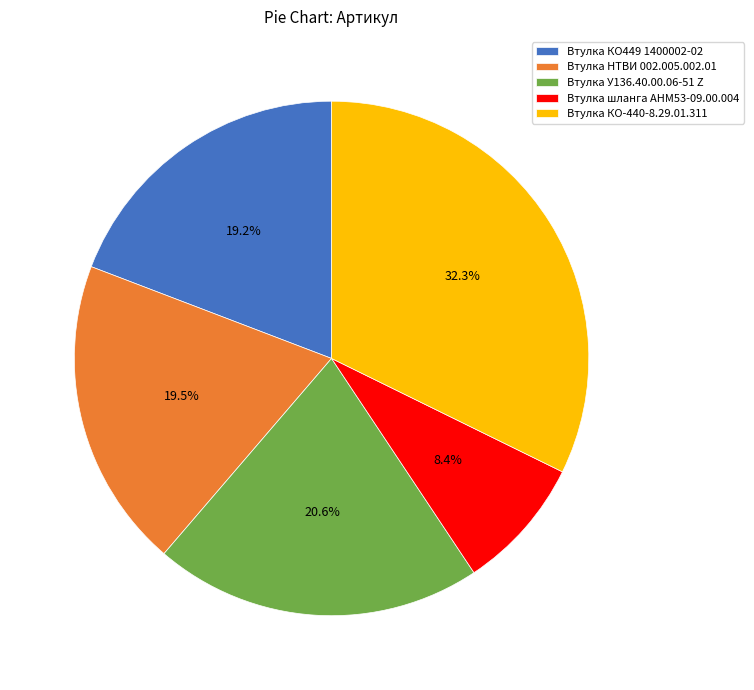

How many segments does this pie chart have?

5